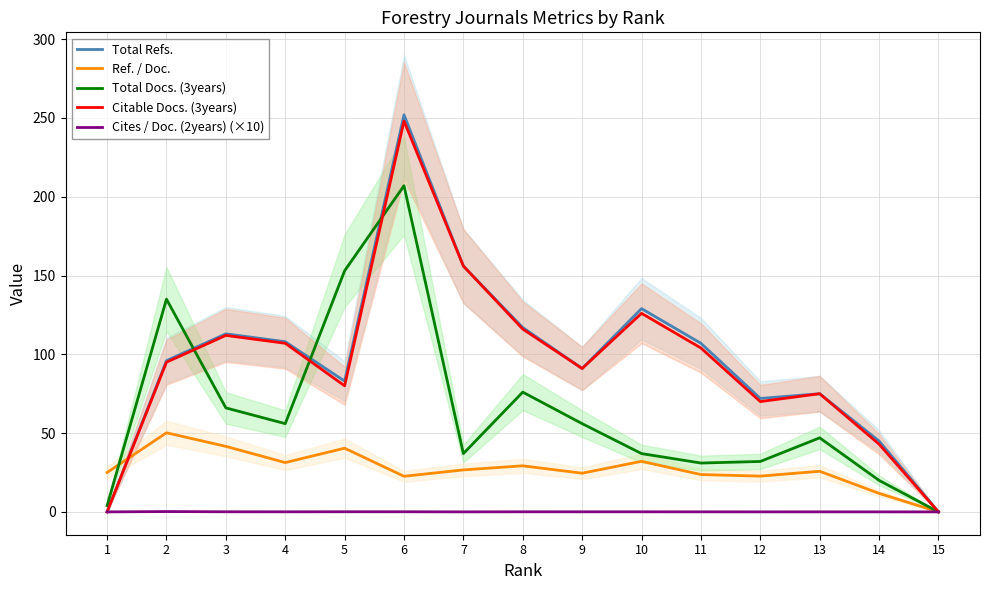

Does the chart display data point markers on the line(s)?

No